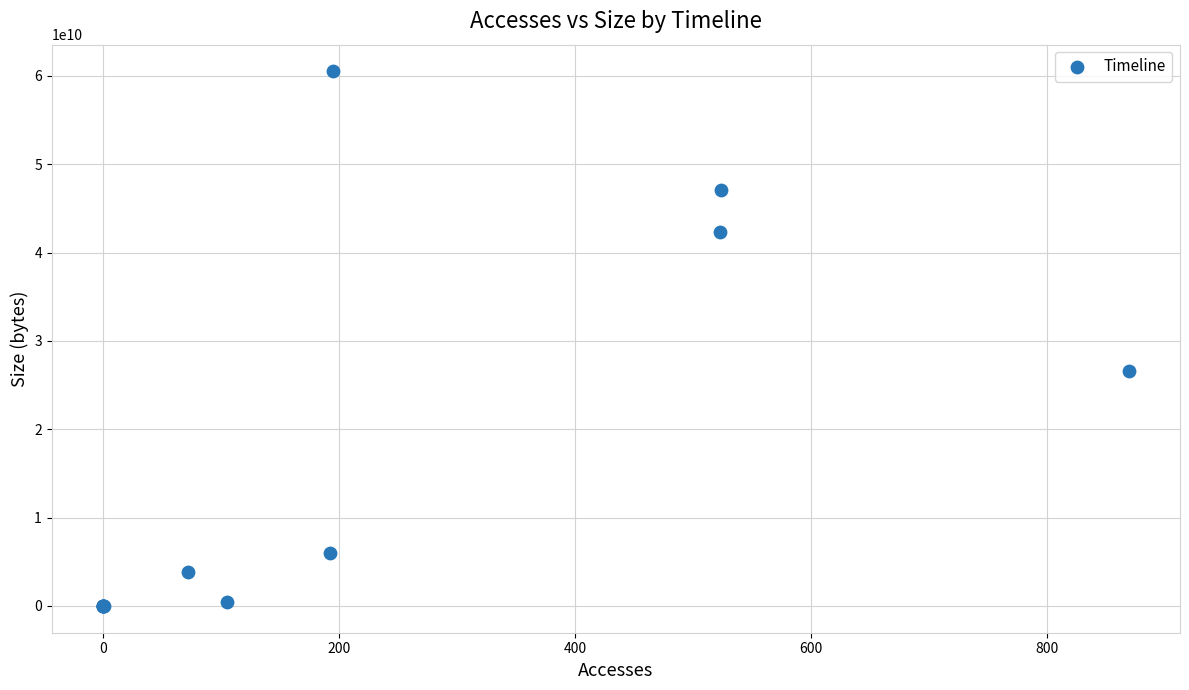

What Y value in the scatter plot is closest to 30248976384?

26645296960